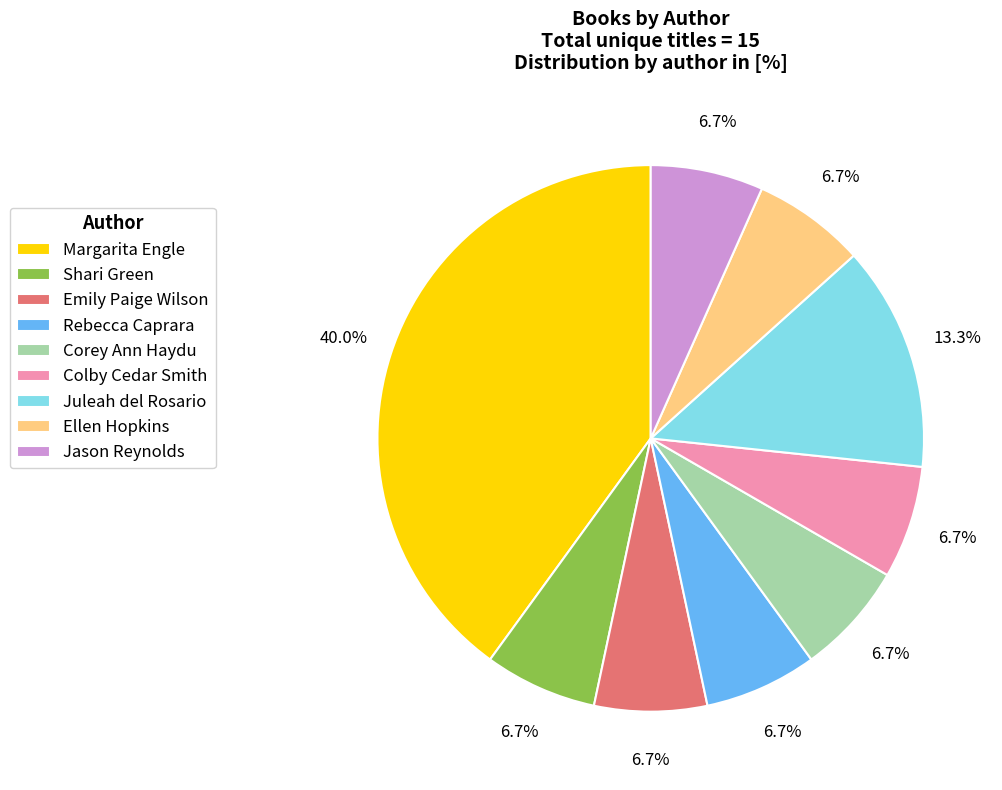

Do Colby Cedar Smith and Jason Reynolds together represent more than half of the pie?

No